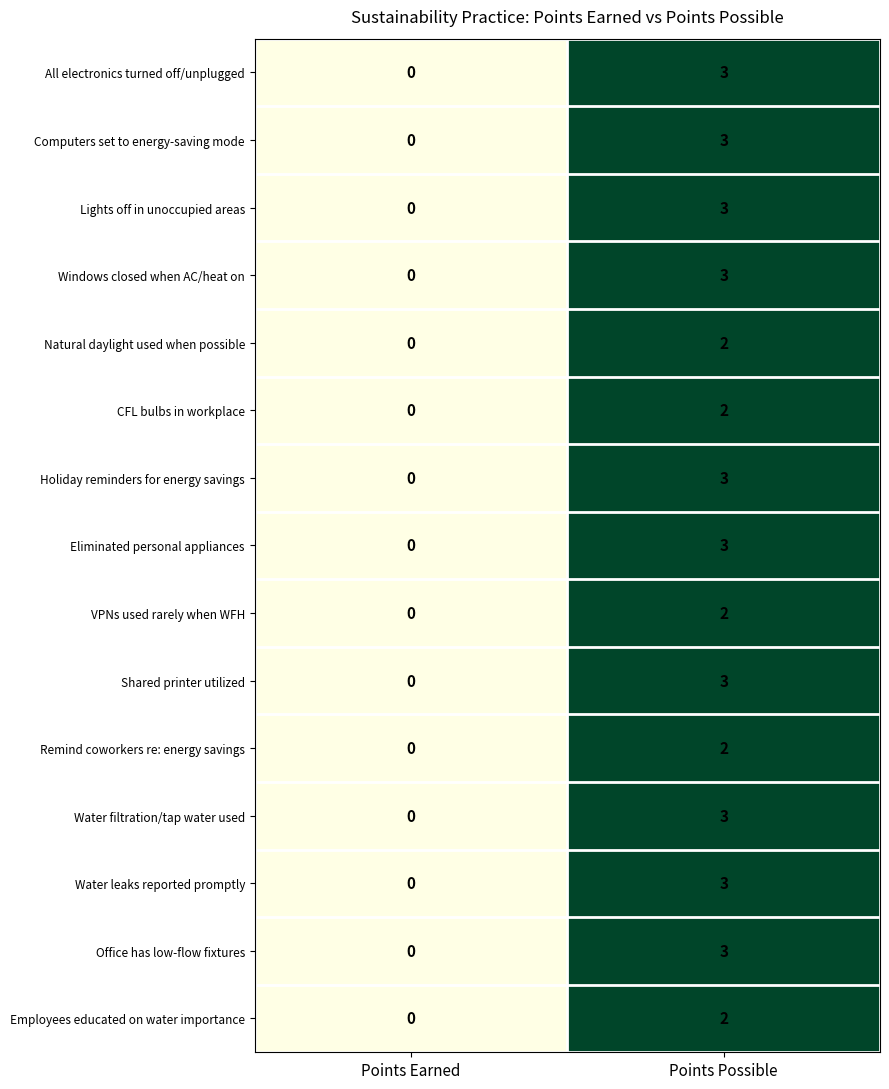

What is the approximate value of Eliminated personal appliances at Points Possible?

3